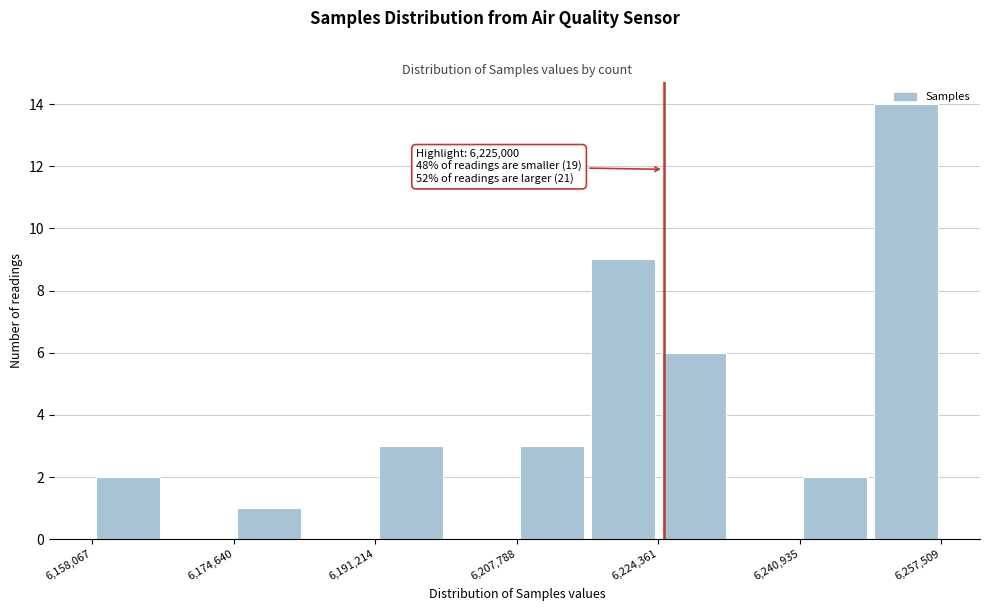

Over which range of the x-axis is the bar tallest?

6250000 to 6258000